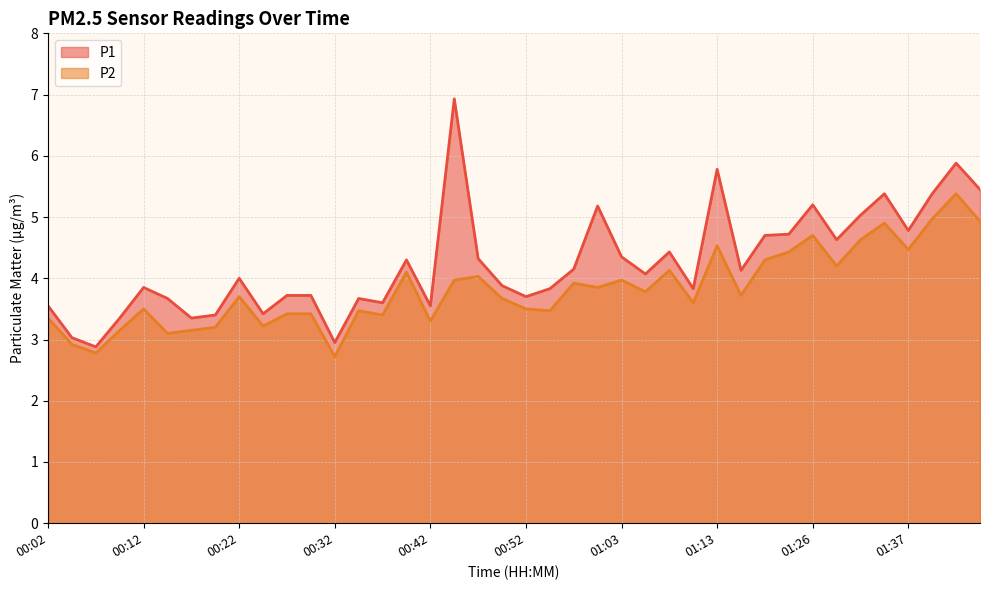

What is the difference between the highest and lowest values at 01:32?

0.4